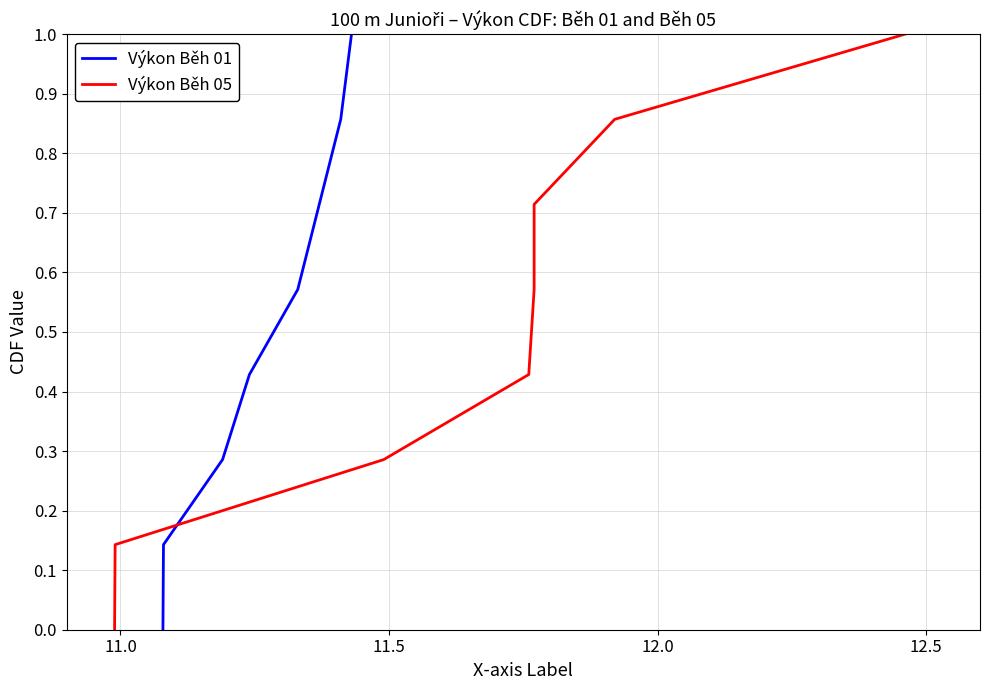

What are all the series names shown in the legend?

Výkon Běh 01, Výkon Běh 05